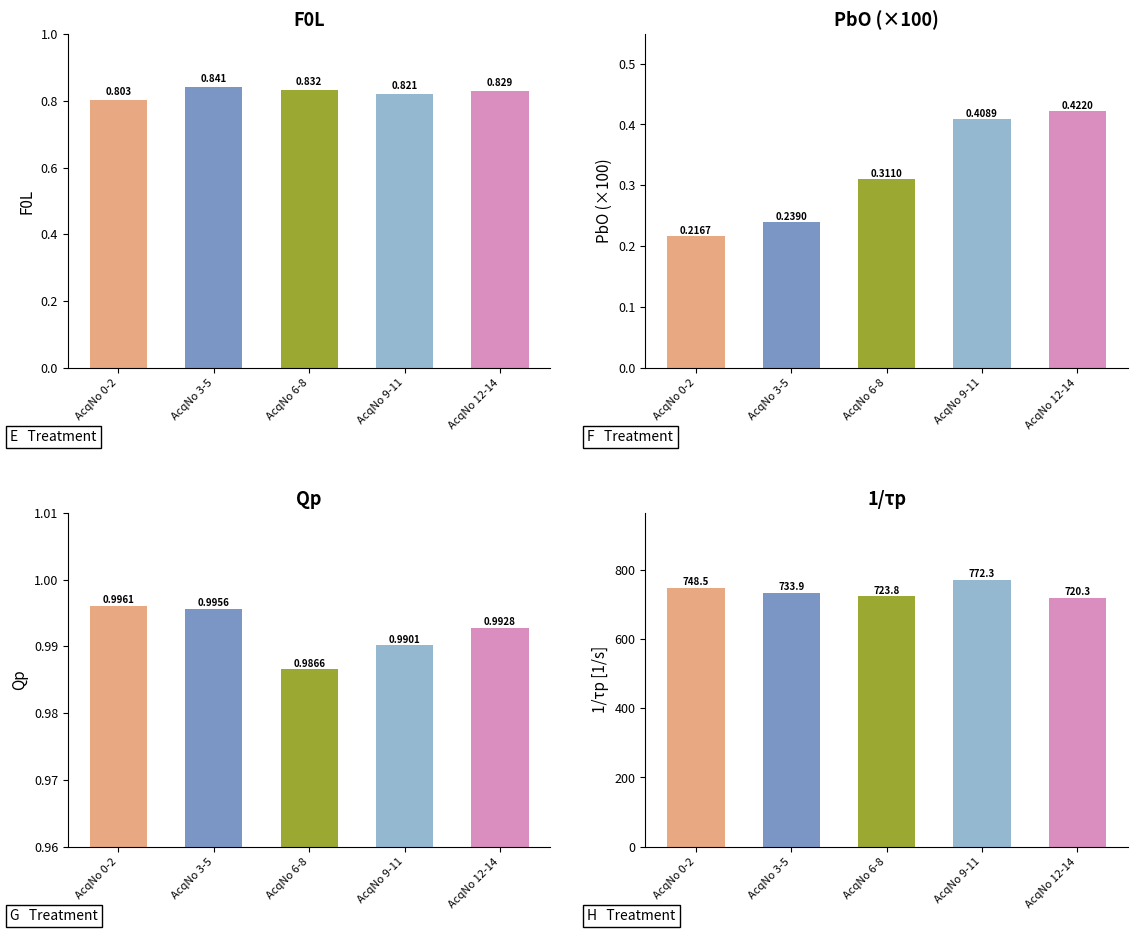

Which series has the widest spread of values?

1/τp